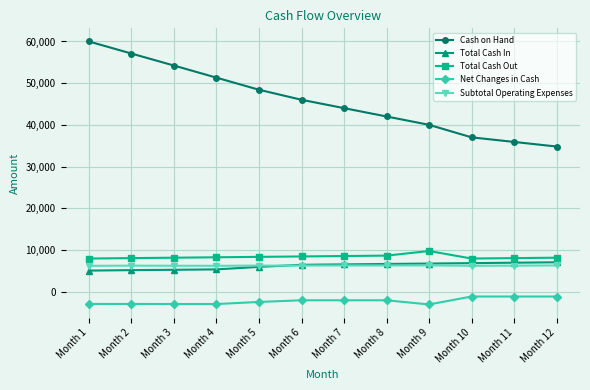

How many values in the Net Changes in Cash series exceed -2000?

3